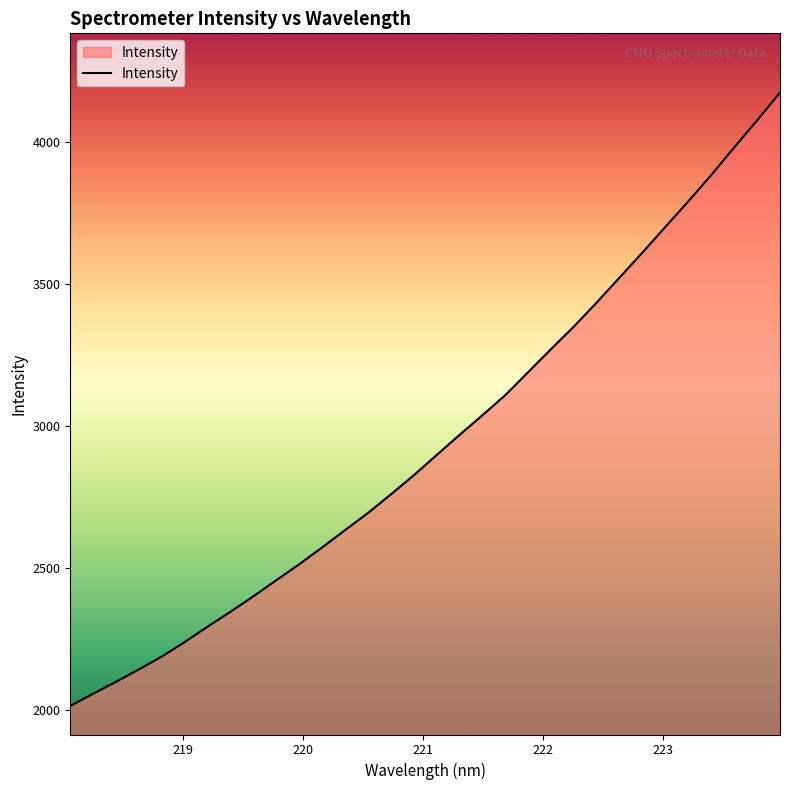

What is the greatest value displayed?

4173.6